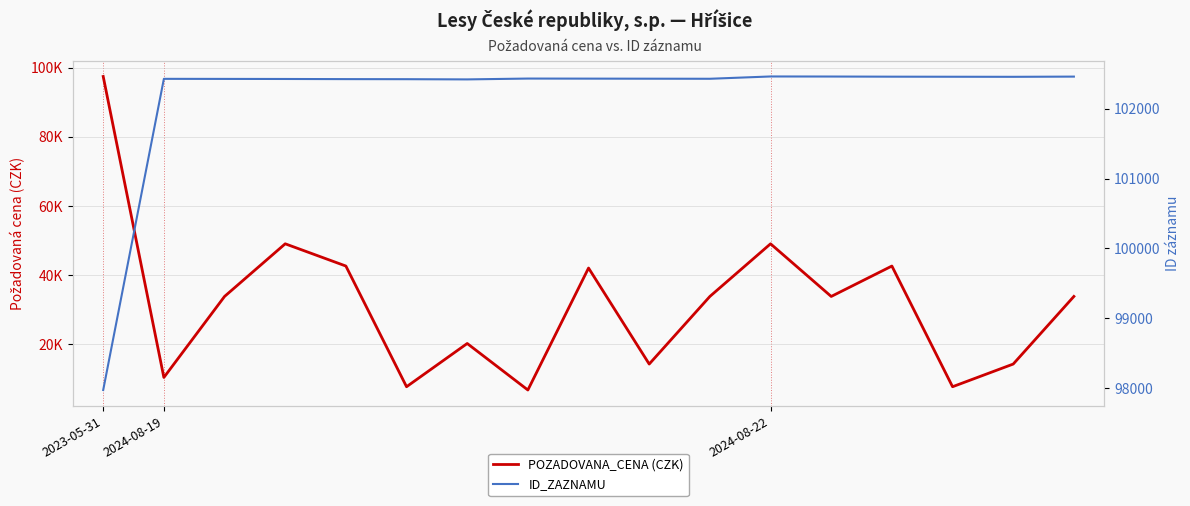

Which series has the largest range (max minus min)?

POZADOVANA_CENA (CZK)